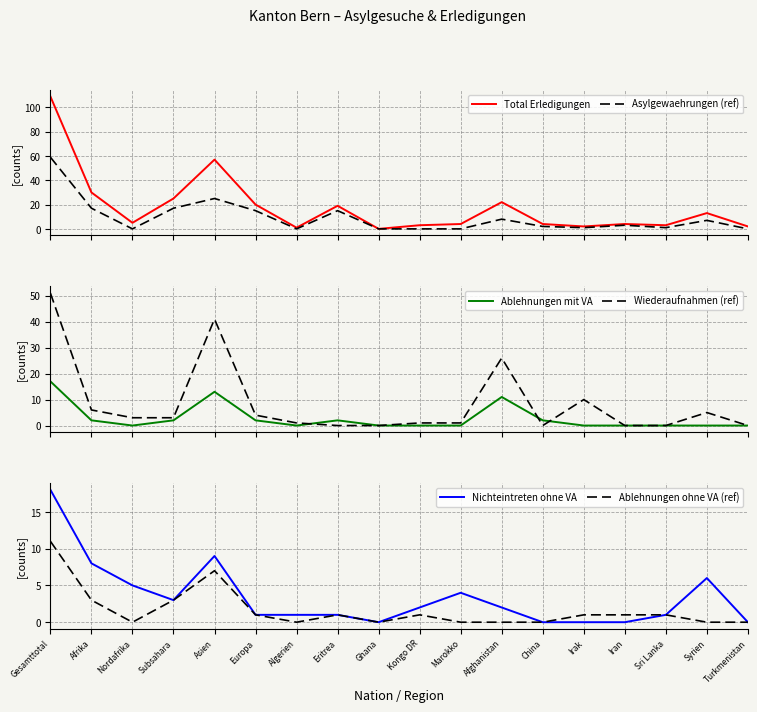

How many values in the Asylgewaehrungen (ref) series exceed 3?

8